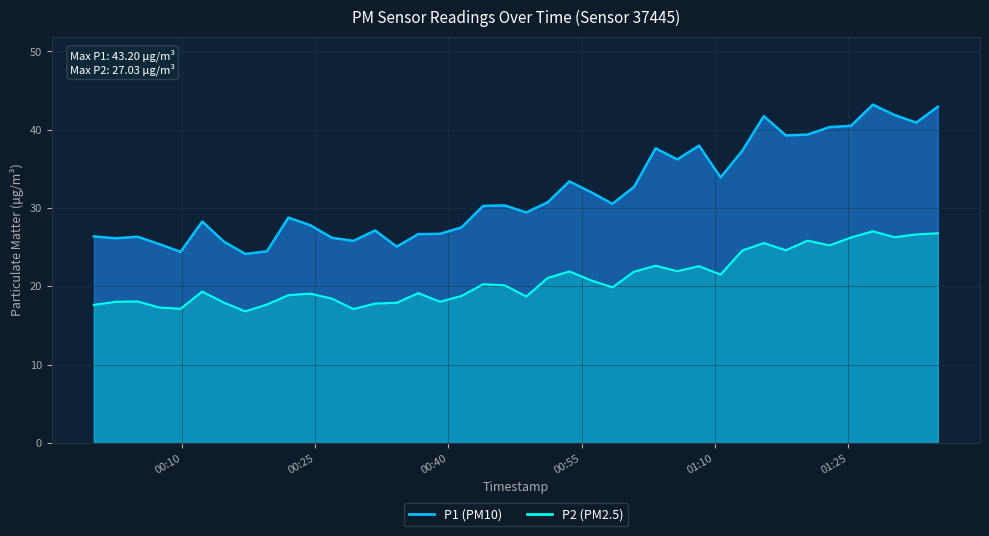

At how many categories does at least one series exceed 36?

13